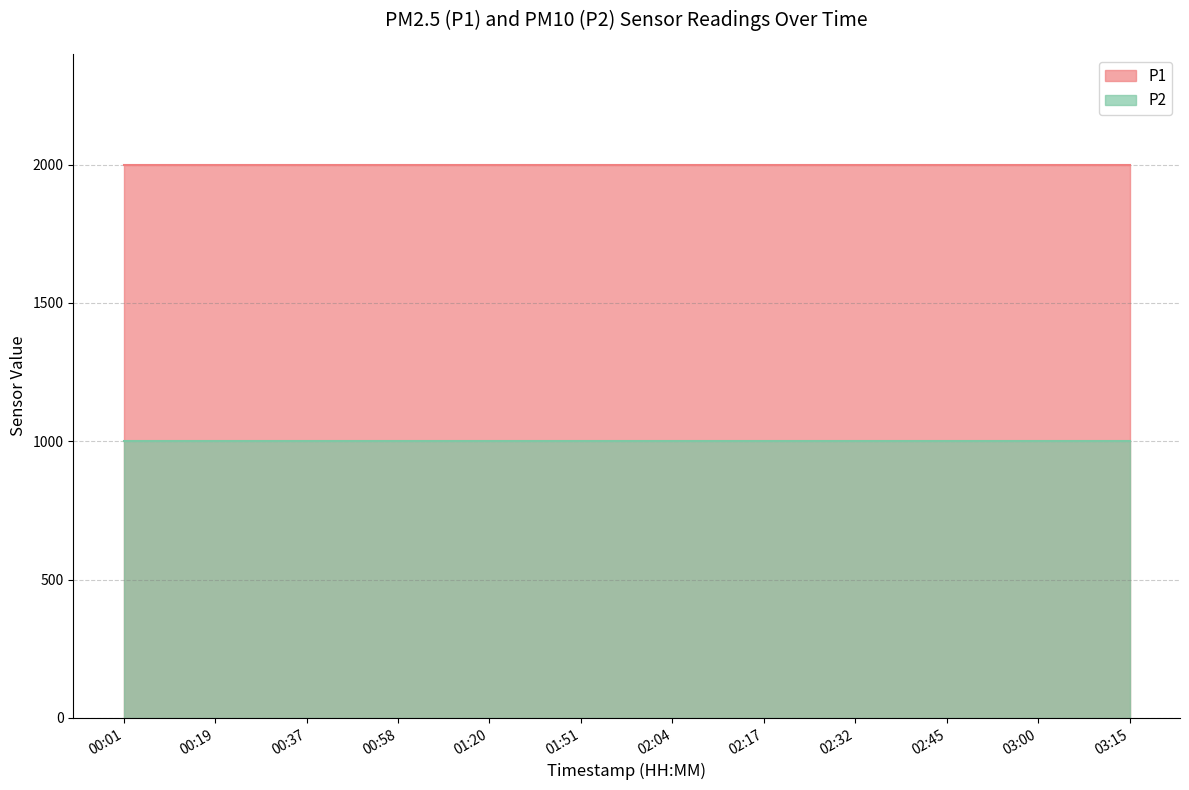

Reading left to right, transcribe all the data shown in this chart.

P1: 00:01=1999.9	00:19=1999.9	00:37=1999.9	00:58=1999.9	01:20=1999.9	01:51=1999.9	02:04=1999.9	02:17=1999.9	02:32=1999.9	02:45=1999.9	03:00=1999.9	03:15=1999.9
P2: 00:01=999.9	00:19=999.9	00:37=999.9	00:58=999.9	01:20=999.9	01:51=999.9	02:04=999.9	02:17=999.9	02:32=999.9	02:45=999.9	03:00=999.9	03:15=999.9